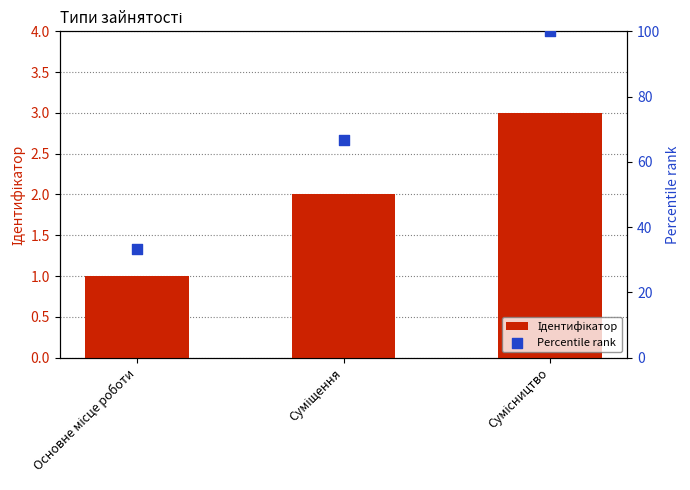

Which series reaches the maximum Y coordinate?

Percentile rank